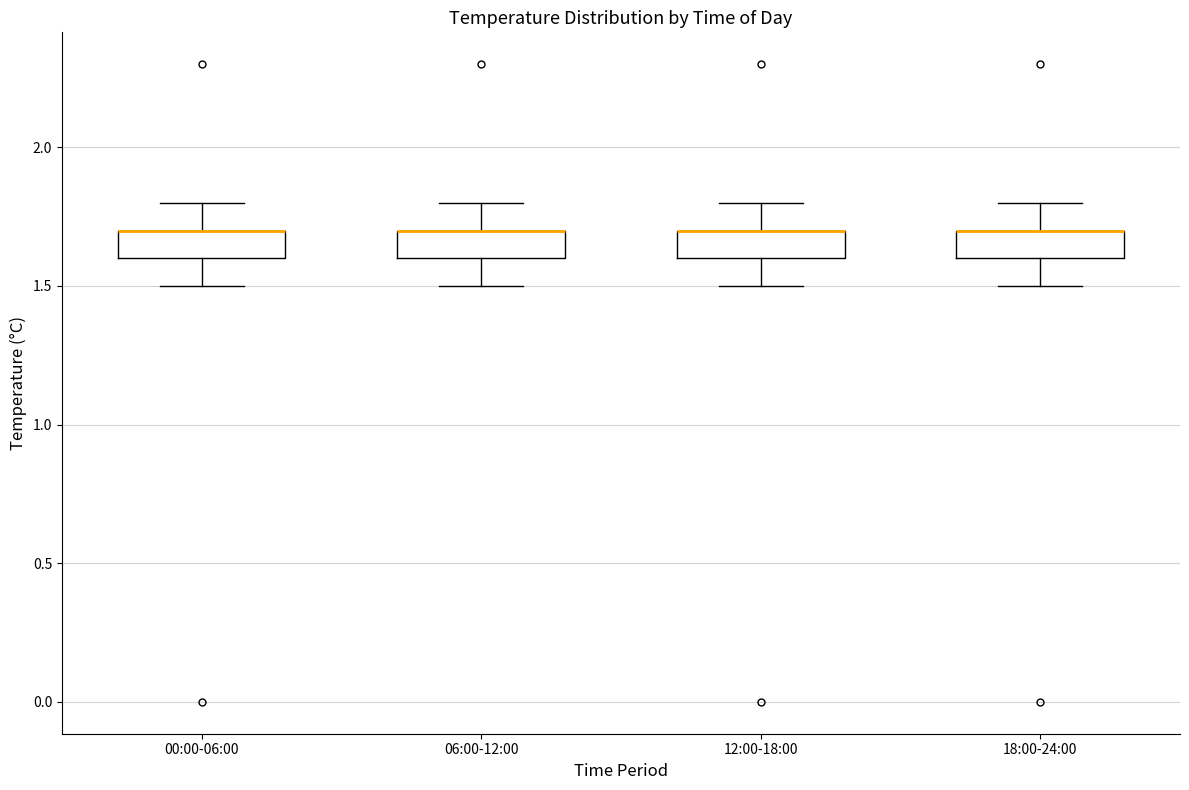

Reading left to right, read every box against the y-axis: the position of its median line, the range the box covers, and the ends of its whiskers. The values are not printed on the chart, so give them approximately, as read against the axis.

00:00-06:00: median 1.7 (drawn on the box's upper edge), box 1.6 to 1.7, whiskers 1.5 to 1.8
06:00-12:00: median 1.7 (drawn on the box's upper edge), box 1.6 to 1.7, whiskers 1.5 to 1.8
12:00-18:00: median 1.7 (drawn on the box's upper edge), box 1.6 to 1.7, whiskers 1.5 to 1.8
18:00-24:00: median 1.7 (drawn on the box's upper edge), box 1.6 to 1.7, whiskers 1.5 to 1.8